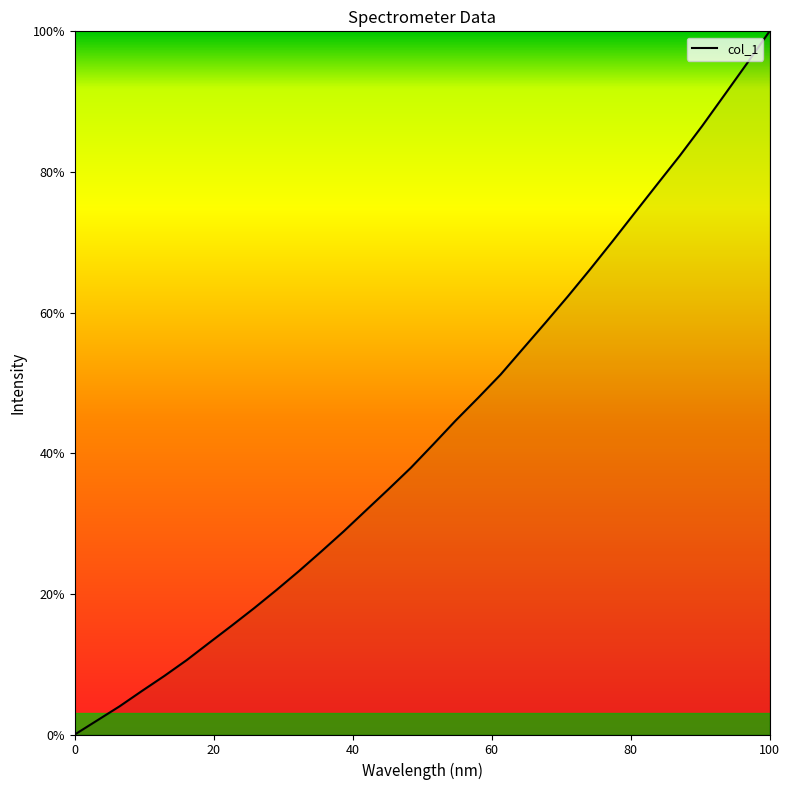

What is the greatest value displayed?

100.0